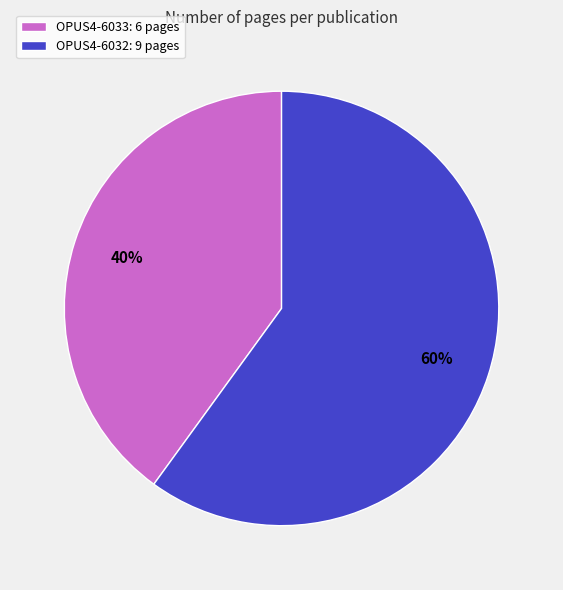

To the nearest percent, what portion does OPUS4-6032 represent?

60%